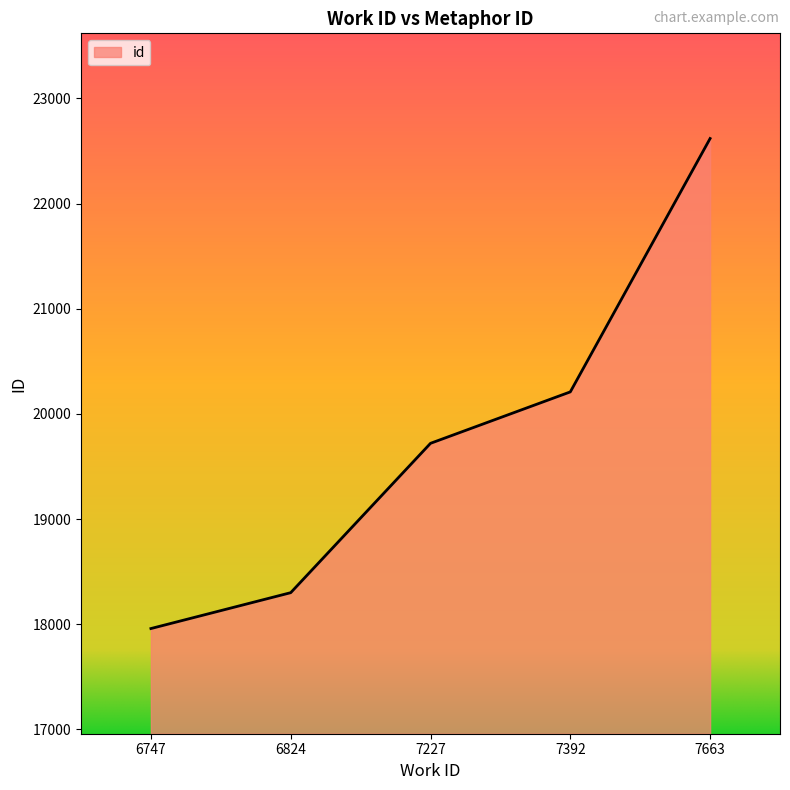

What is the difference between the maximum and minimum values?

4659